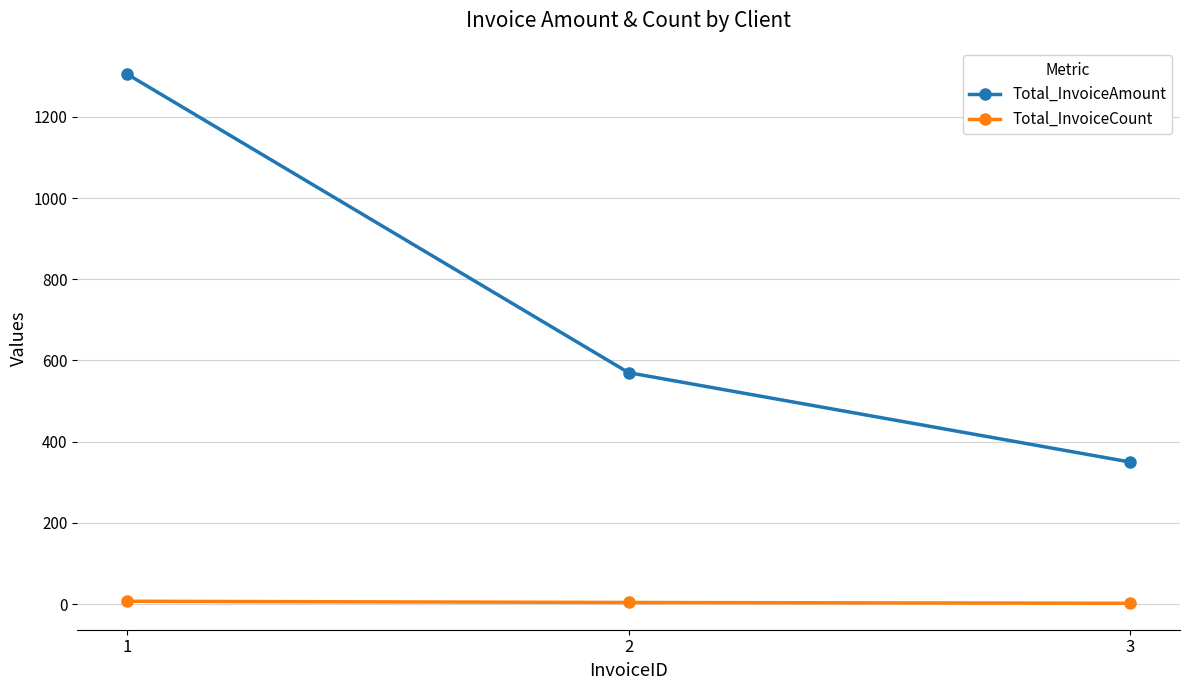

How many lines are shown in the chart?

2